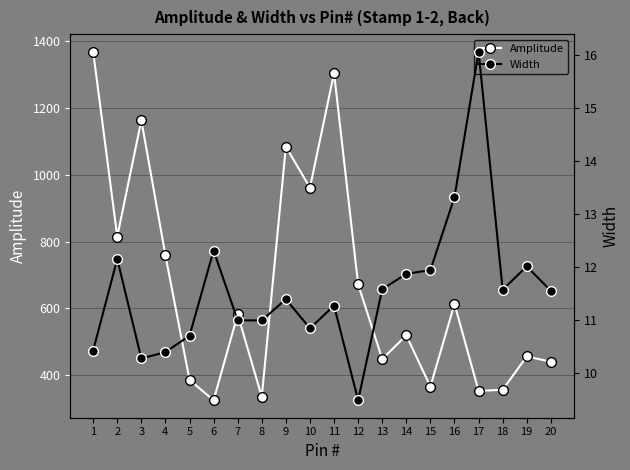

What is the difference between the maximum and minimum values in the Width series?

6.6